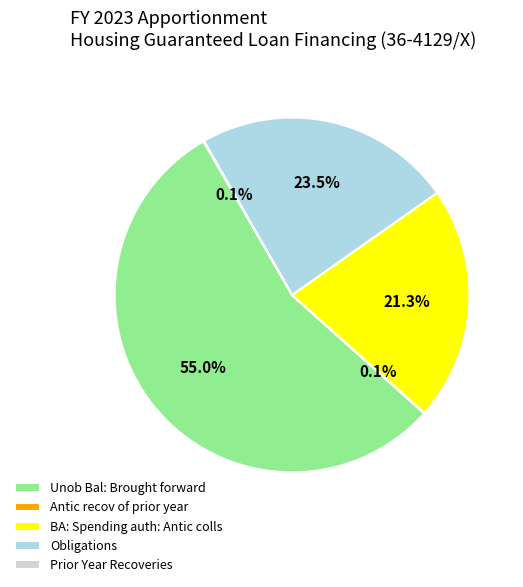

Does any single category account for the majority?

Yes